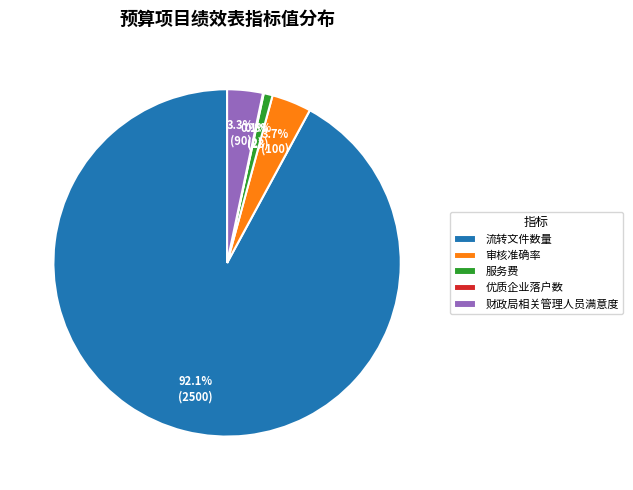

What percentage is NOT represented by 审核准确率?

96.3%